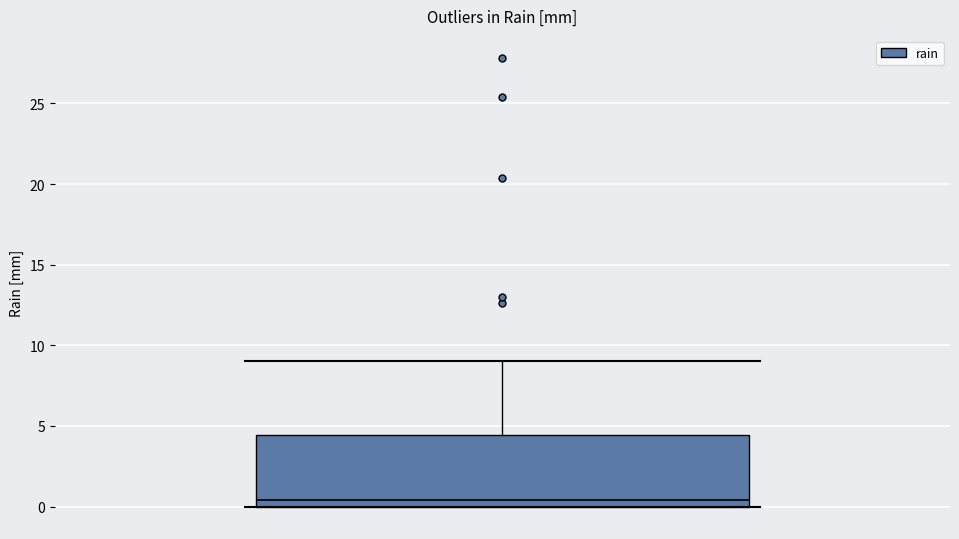

Transcribe this box plot: give where the median line is, the range the box spans, and where the two whiskers end, as read against the y-axis. The values are not printed on the chart, so give them approximately, as read against the axis.

median 0.5, box 0.0 to 4.5, whiskers 0.0 to 9.0